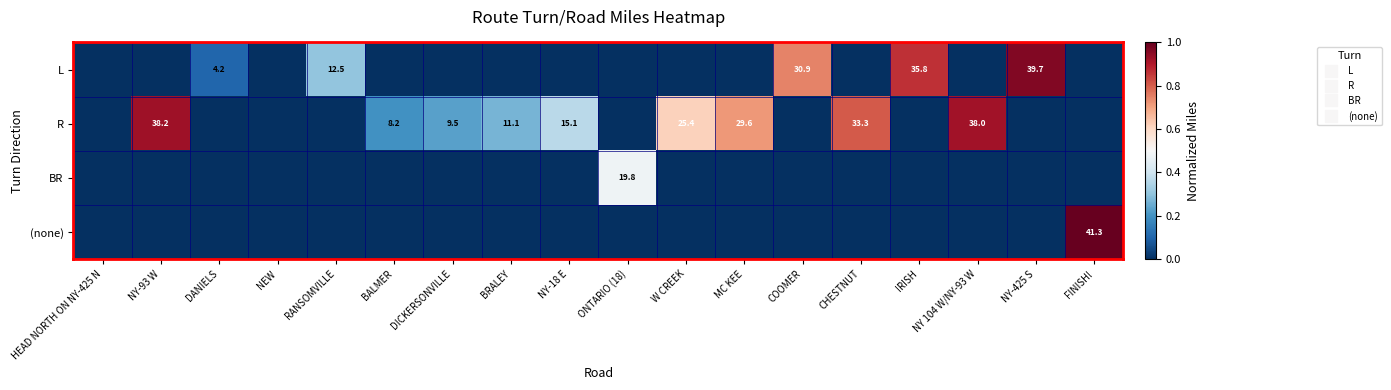

The R series shows 0.8 at CHESTNUT. True or false?

True